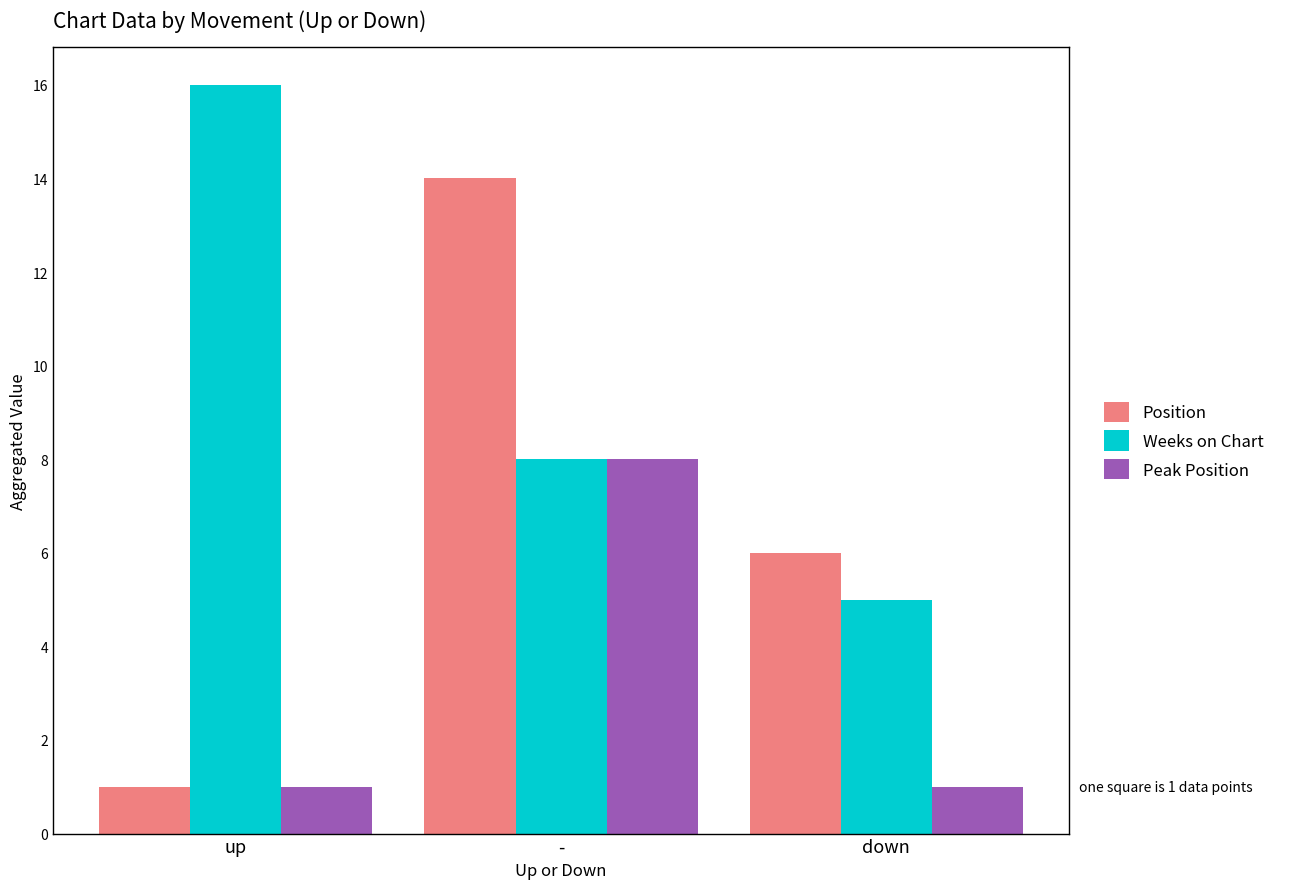

What is the smallest value displayed?

1